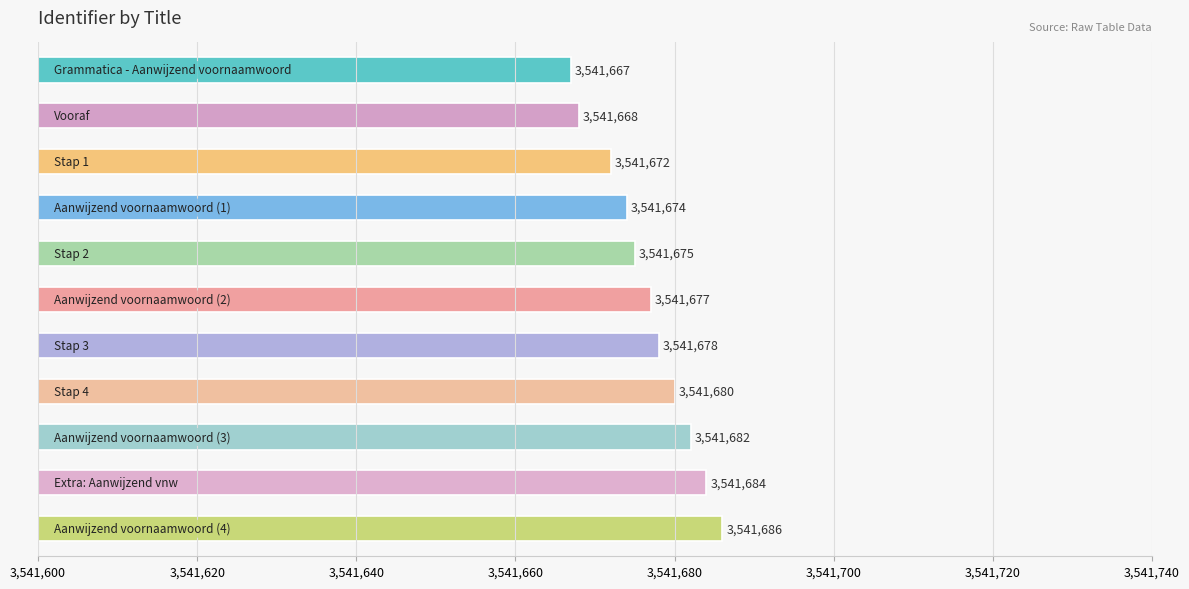

Reading top to bottom, list all the values displayed in this chart.

3541667	3541668	3541672	3541674	3541675	3541677	3541678	3541680	3541682	3541684	3541686